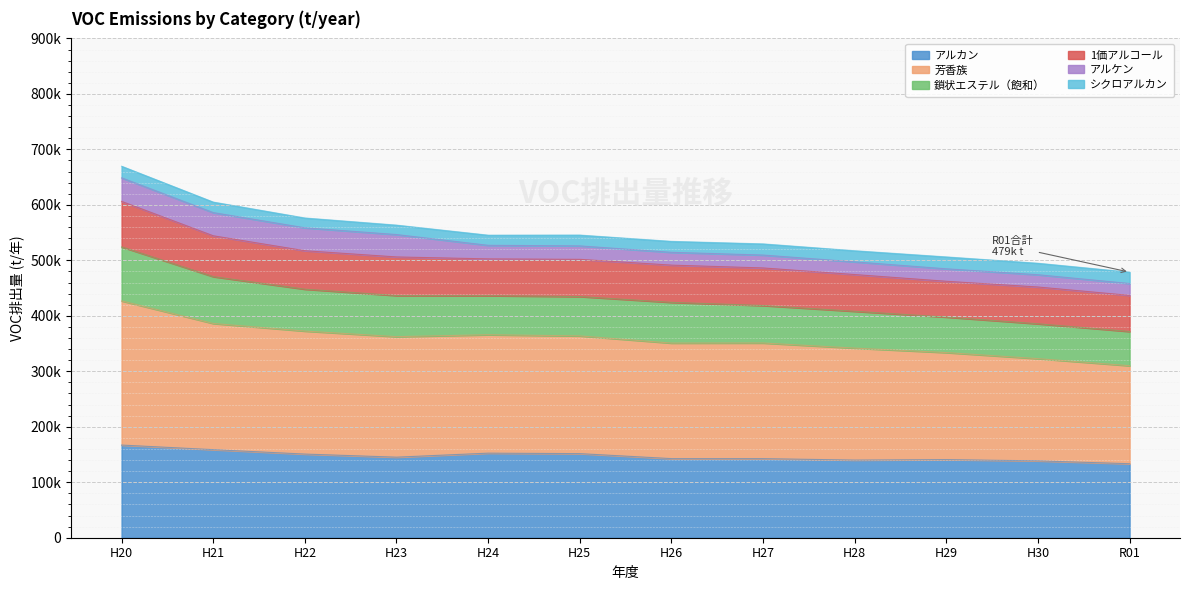

Does the chart display data point markers on the line(s)?

No